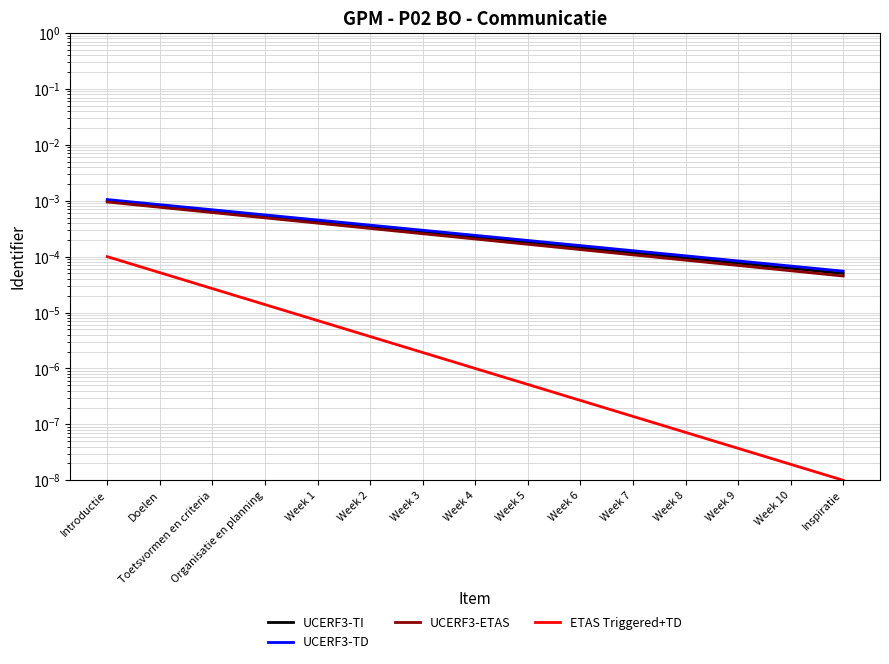

Between Week 5 and Week 10, which series saw the biggest shift?

UCERF3-TD